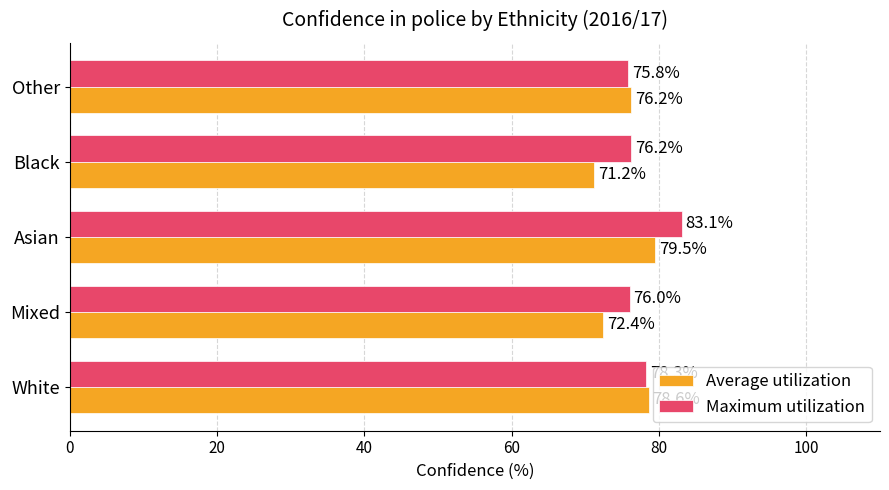

Is the value of Maximum utilization at White greater than the value of Average utilization at White?

No